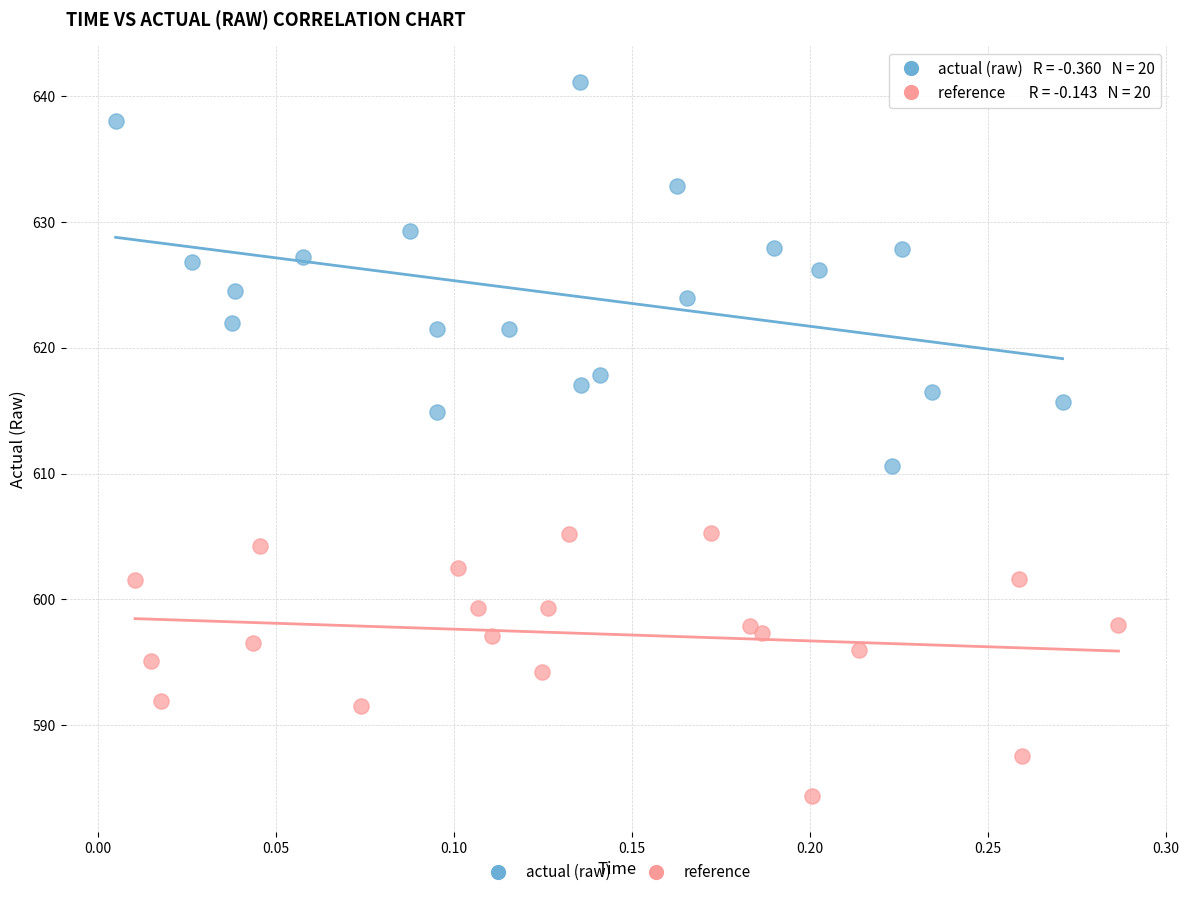

Which series contains the lowest Y value?

reference